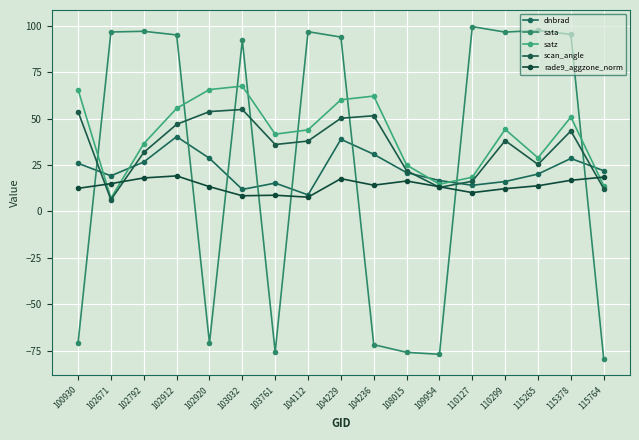

Which series has the largest total across all categories?

satz